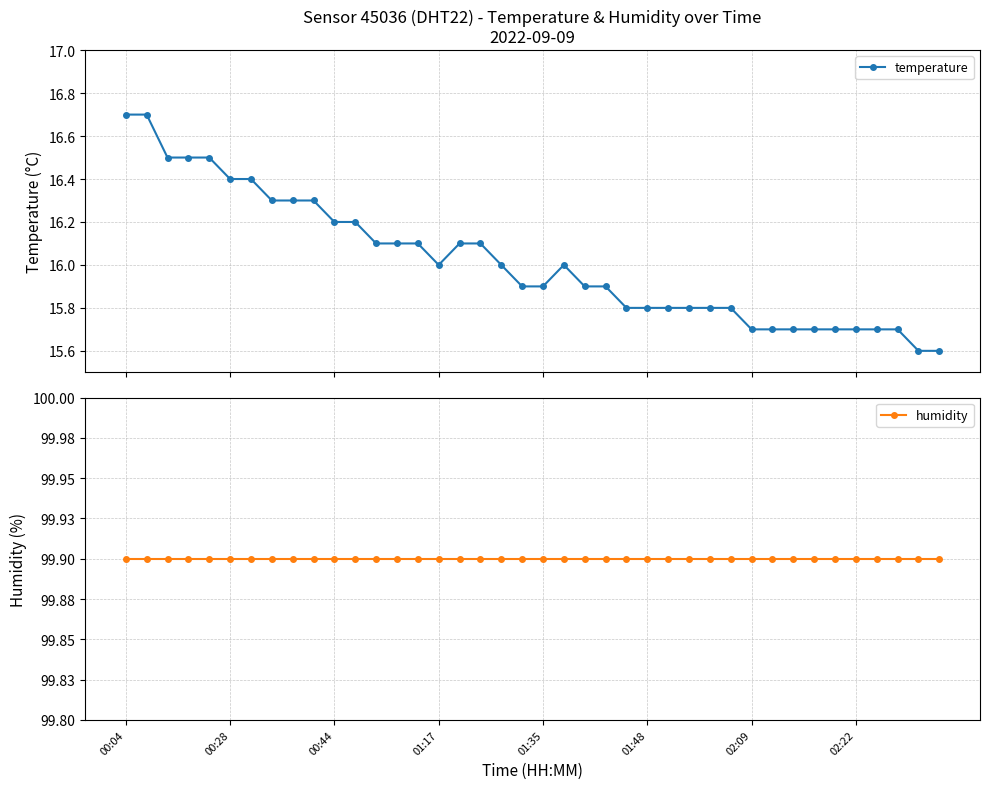

At how many categories does at least one series exceed 98?

40